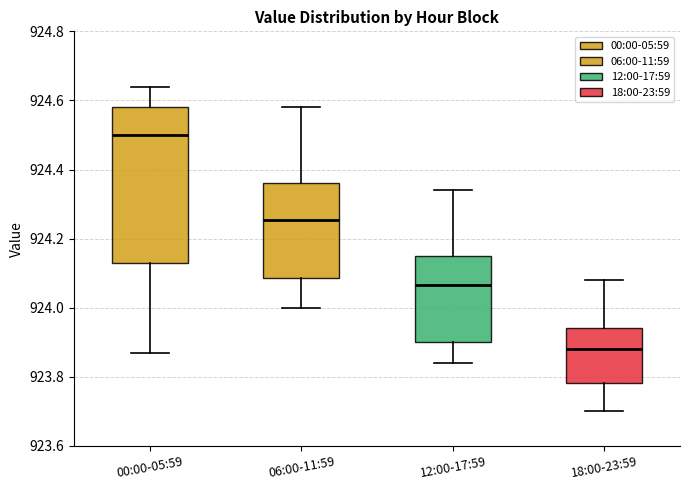

Reading left to right, transcribe this box plot: for each box, give where its median line is, the range the box spans, and where its two whiskers end, as read against the y-axis. The values are not printed on the chart, so give them approximately, as read against the axis.

00:00-05:59: median 924.50, box 924.14 to 924.58, whiskers 923.88 to 924.64
06:00-11:59: median 924.26, box 924.08 to 924.36, whiskers 924.00 to 924.58
12:00-17:59: median 924.06, box 923.90 to 924.16, whiskers 923.84 to 924.34
18:00-23:59: median 923.88, box 923.78 to 923.94, whiskers 923.70 to 924.08